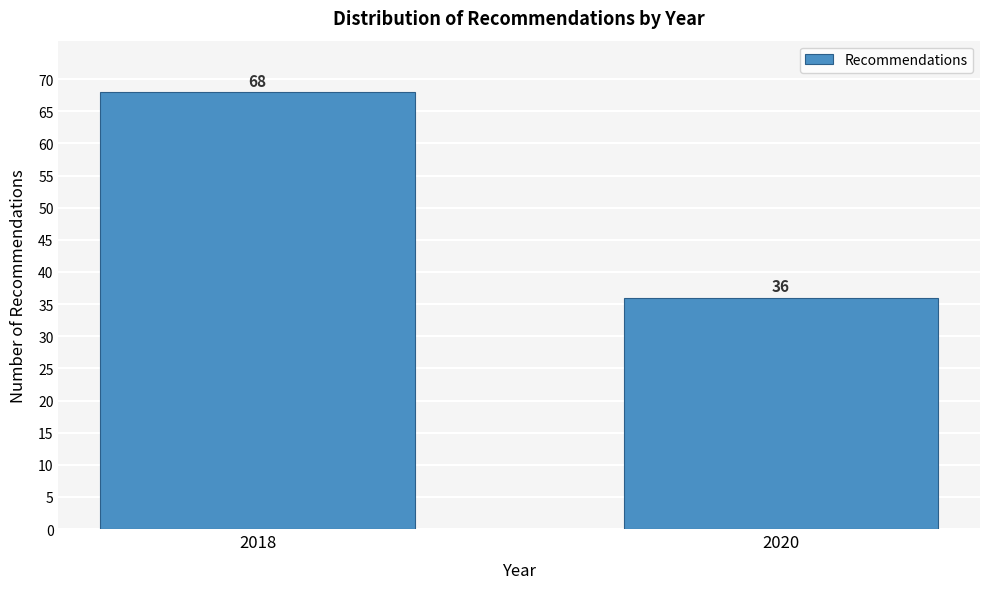

Reading left to right, transcribe all the data shown in this chart.

2018=68	2020=36